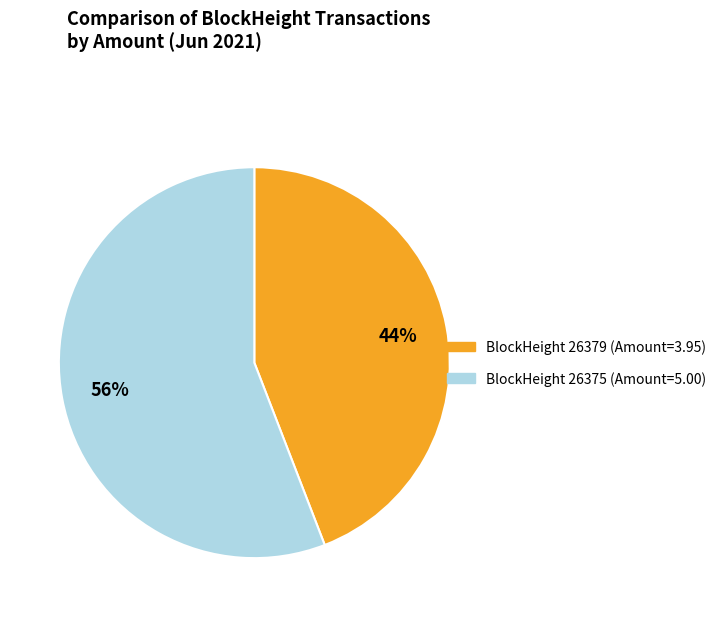

Count the number of slices in the pie.

2